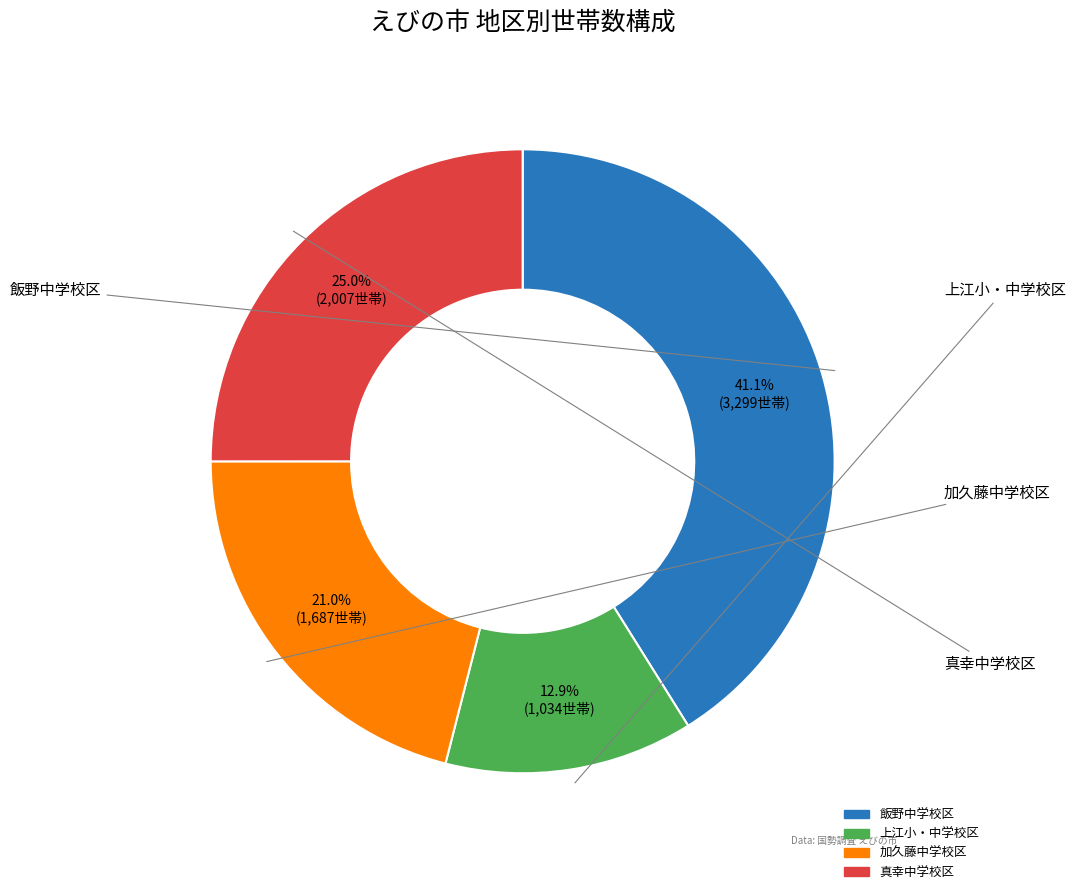

Does 上江小・中学校区 represent more than half of the total?

No